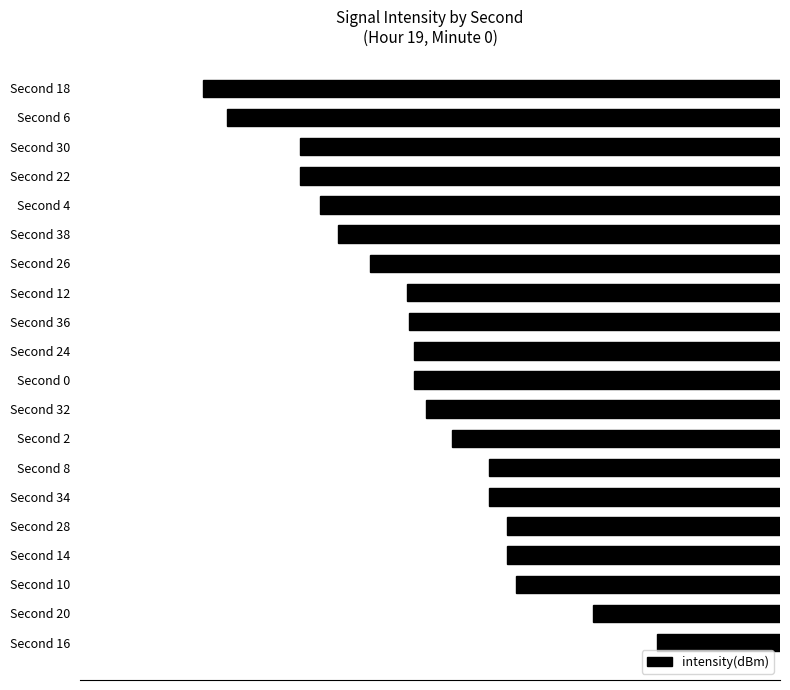

Read the value at Second 6.

-140.8